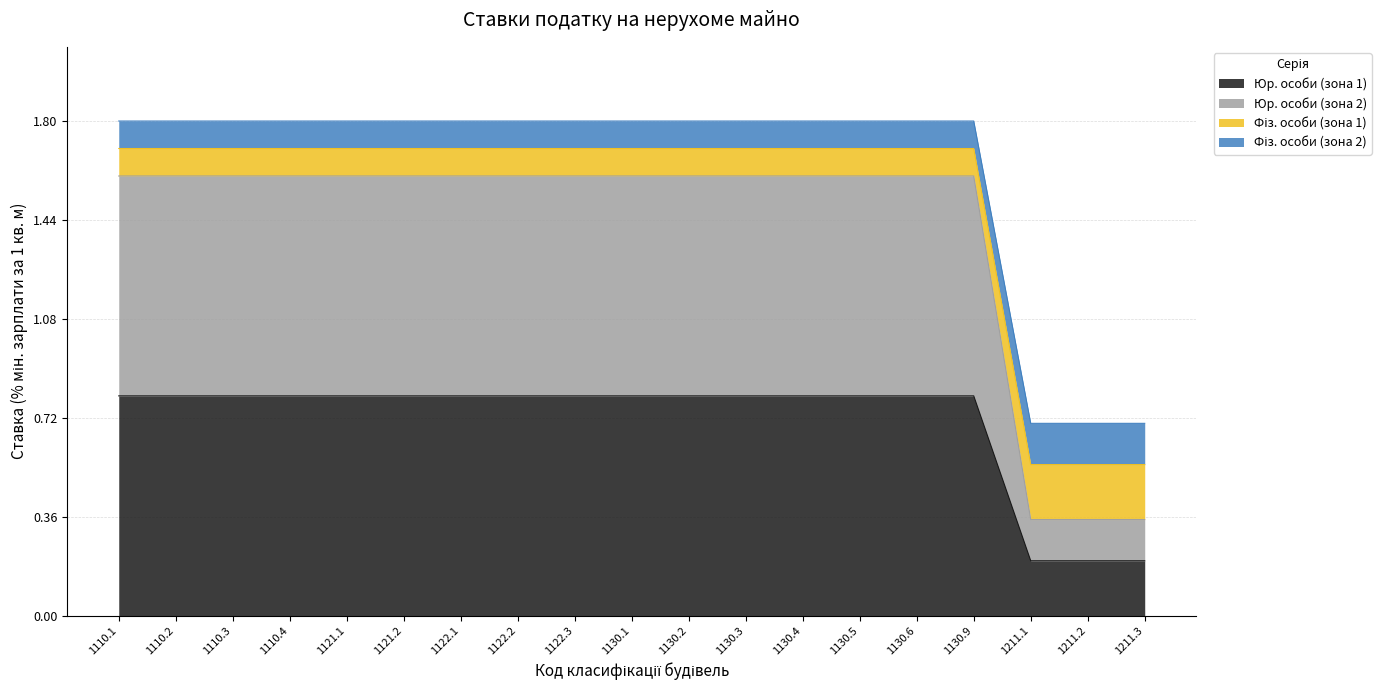

What is the label of the 3rd point from the left?

1110.3